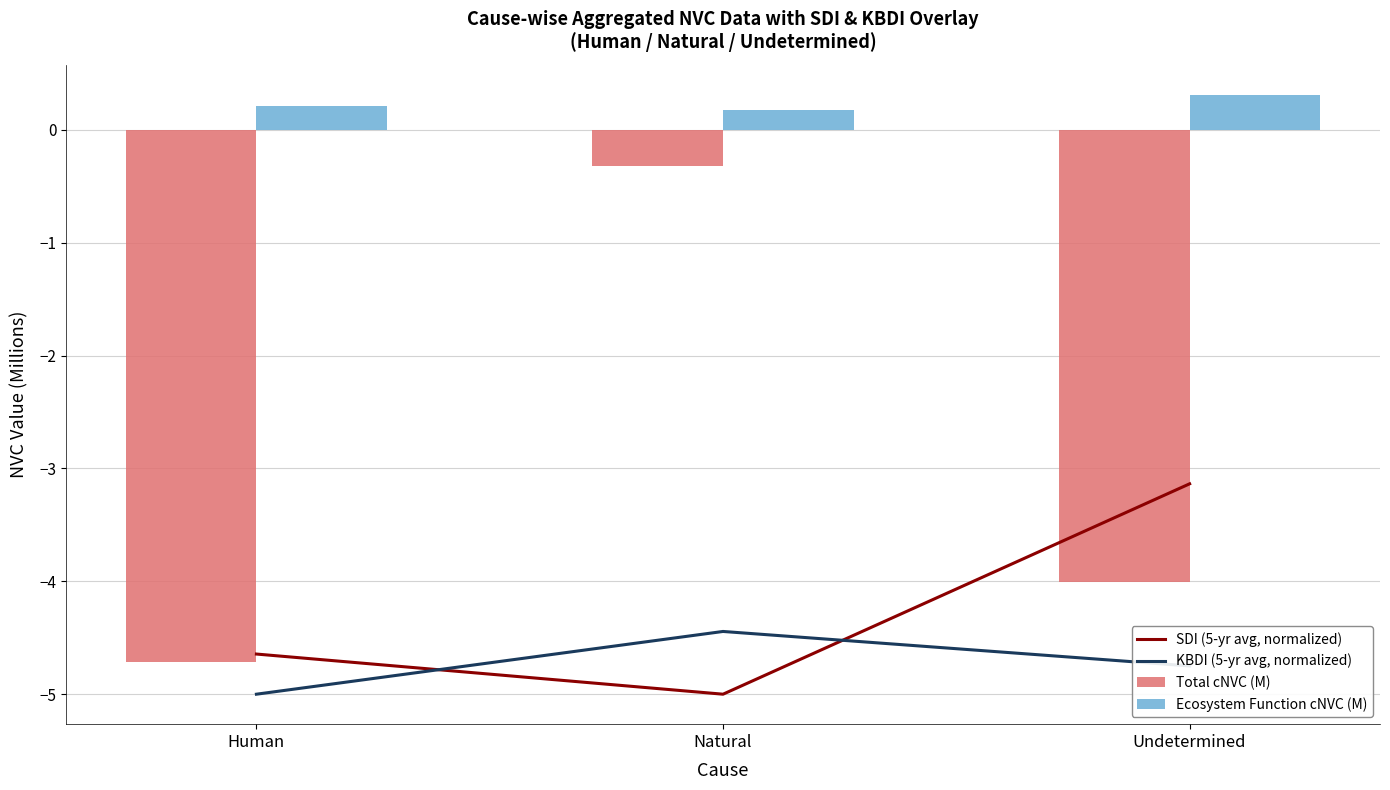

Which series changed the most between Human and Natural?

Total cNVC (M)